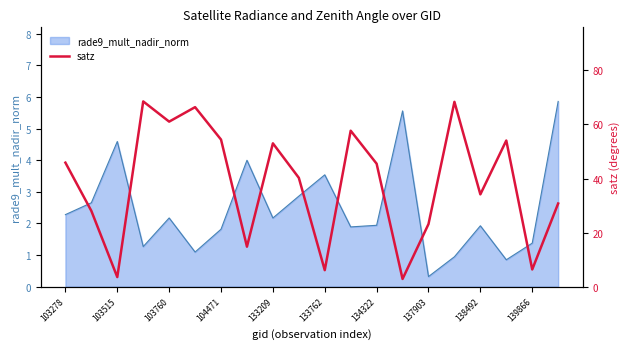

How many data points are less than 45?

10